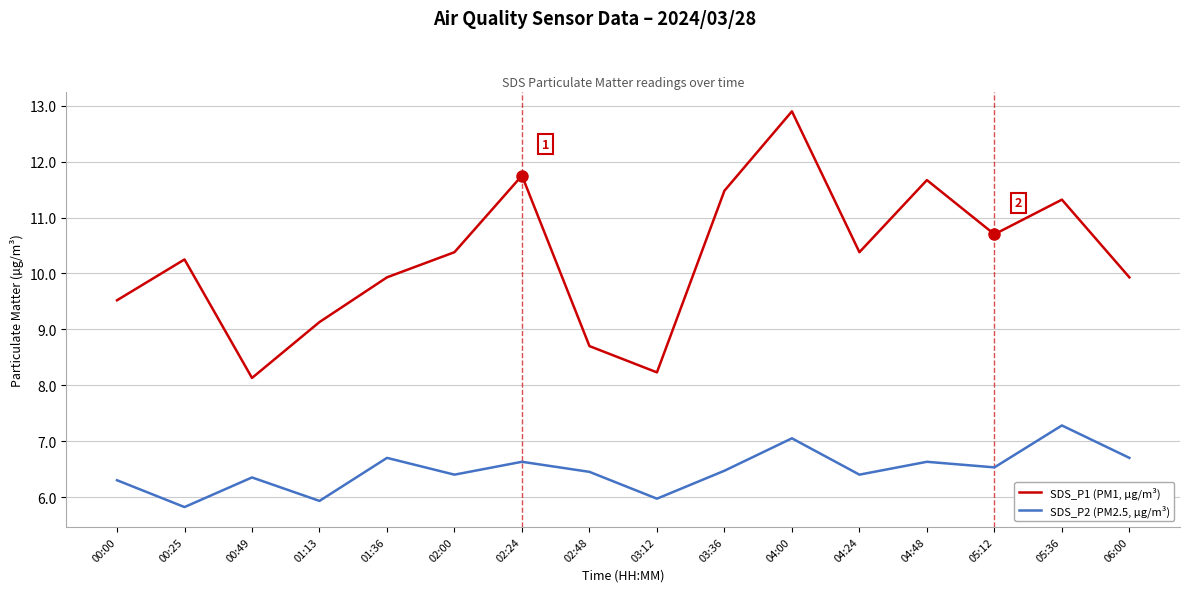

At which category is the sum across all series the highest?

04:00